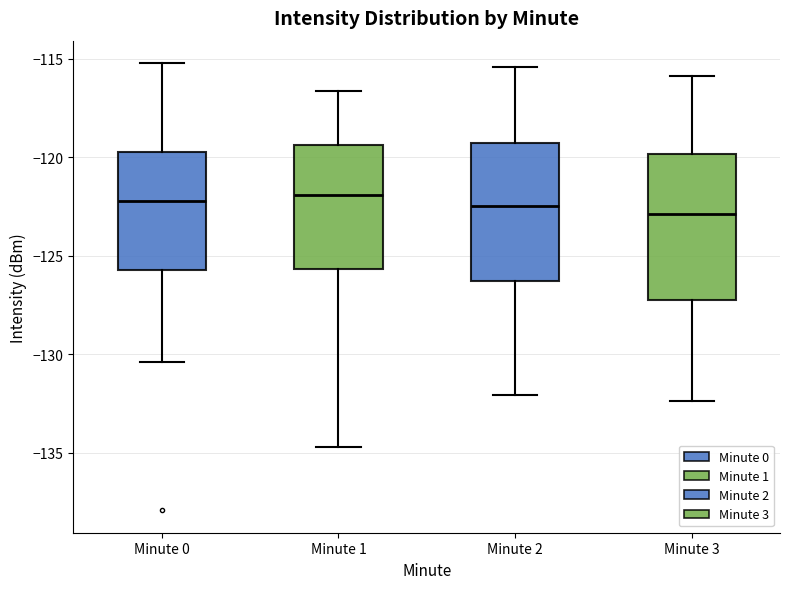

Reading left to right, transcribe this box plot: for each box, give where its median line is, the range the box spans, and where its two whiskers end, as read against the y-axis. The values are not printed on the chart, so give them approximately, as read against the axis.

Minute 0: median -122.0, box -125.5 to -120.0, whiskers -130.5 to -115.0
Minute 1: median -122.0, box -125.5 to -119.5, whiskers -134.5 to -116.5
Minute 2: median -122.5, box -126.5 to -119.5, whiskers -132.0 to -115.5
Minute 3: median -123.0, box -127.0 to -120.0, whiskers -132.5 to -116.0